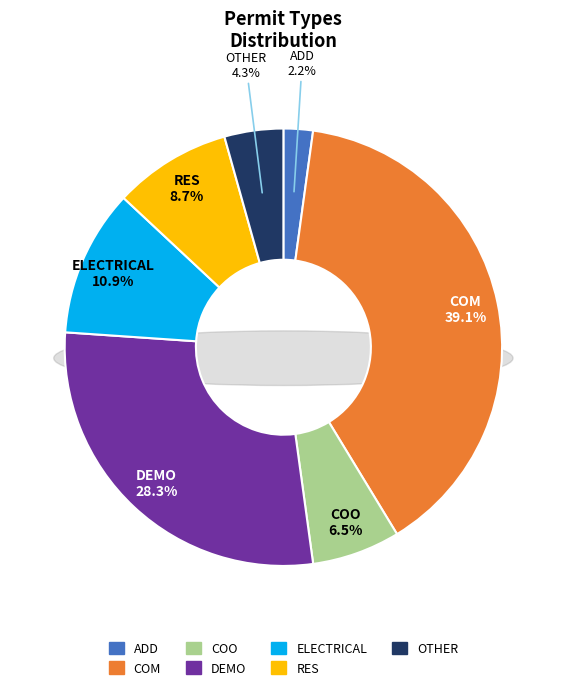

What percentage do COO and RES together represent?

15.2%